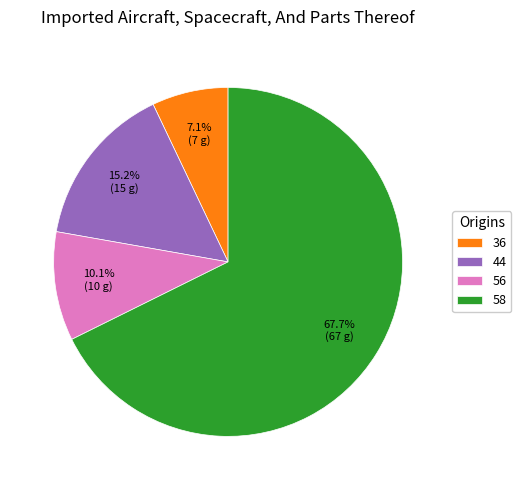

To the nearest percent, what percentage of the pie is 58?

68%